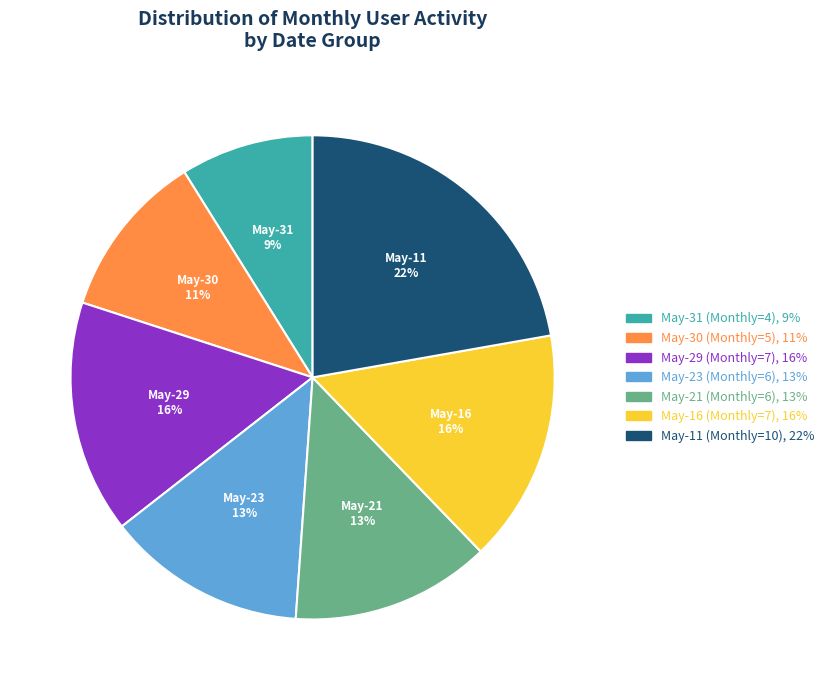

Does any single category account for the majority?

No